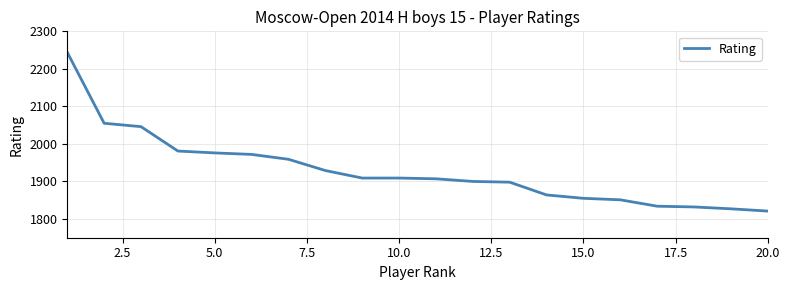

What is the smallest value displayed?

1821